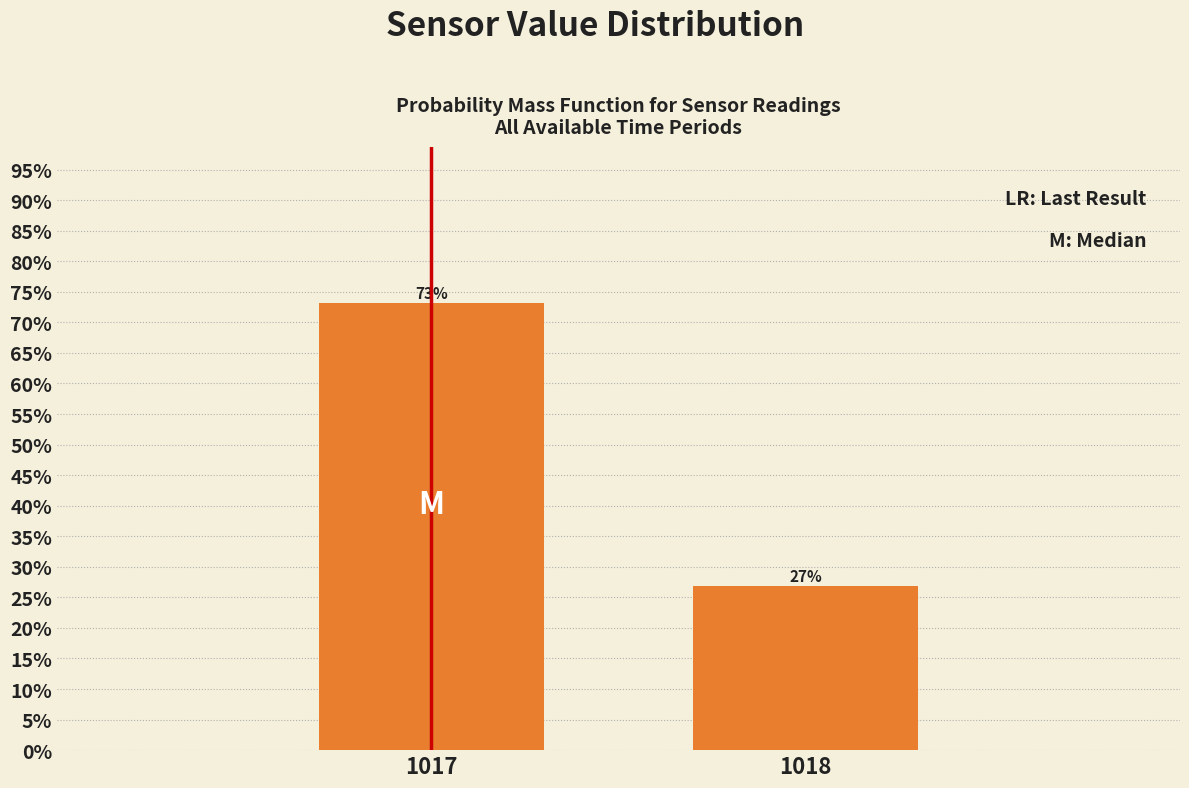

What value does the data have at 1017?

73.1